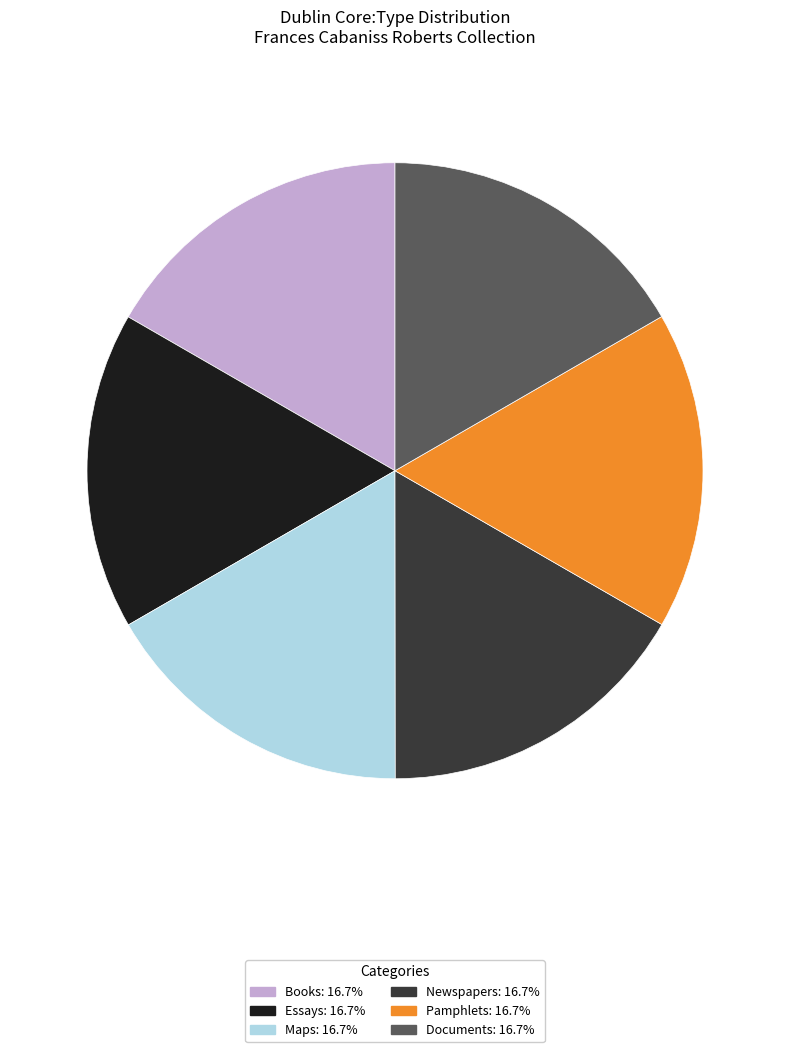

The Newspapers slice represents 17% of the pie. True or false?

True